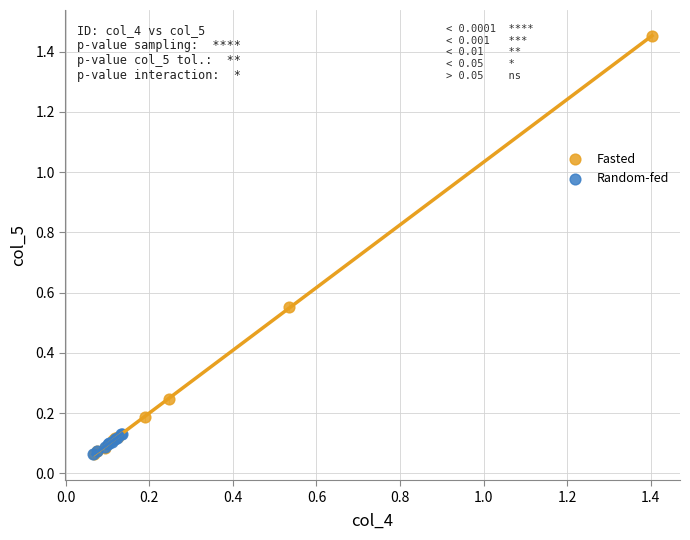

What are all the series names shown in the legend?

Fasted, Random-fed